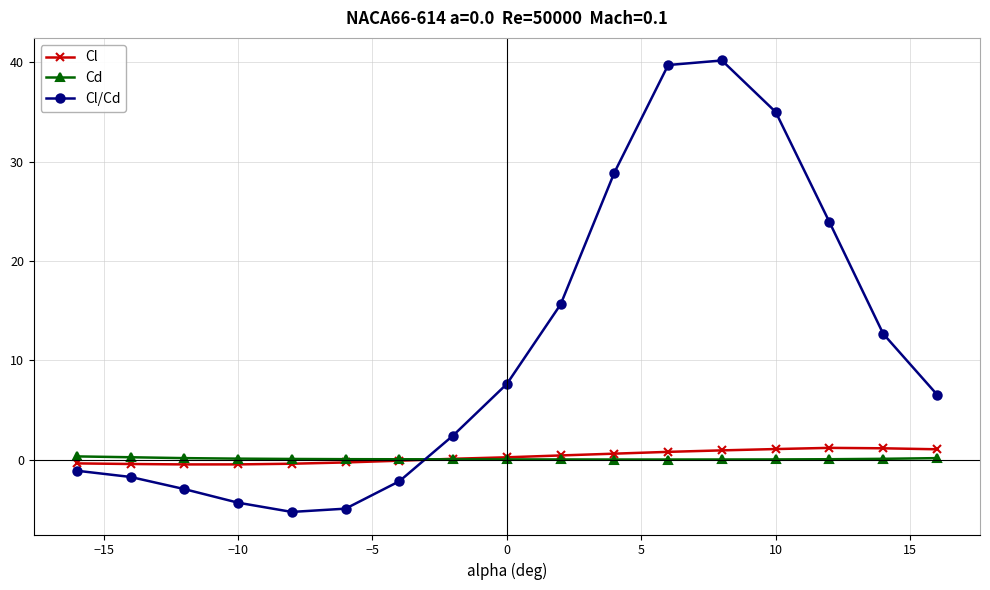

Which series has the largest range (max minus min)?

Cl/Cd